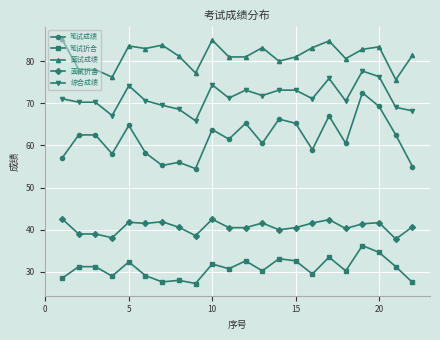

What is the sum of all 综合成绩 values?

1573.1